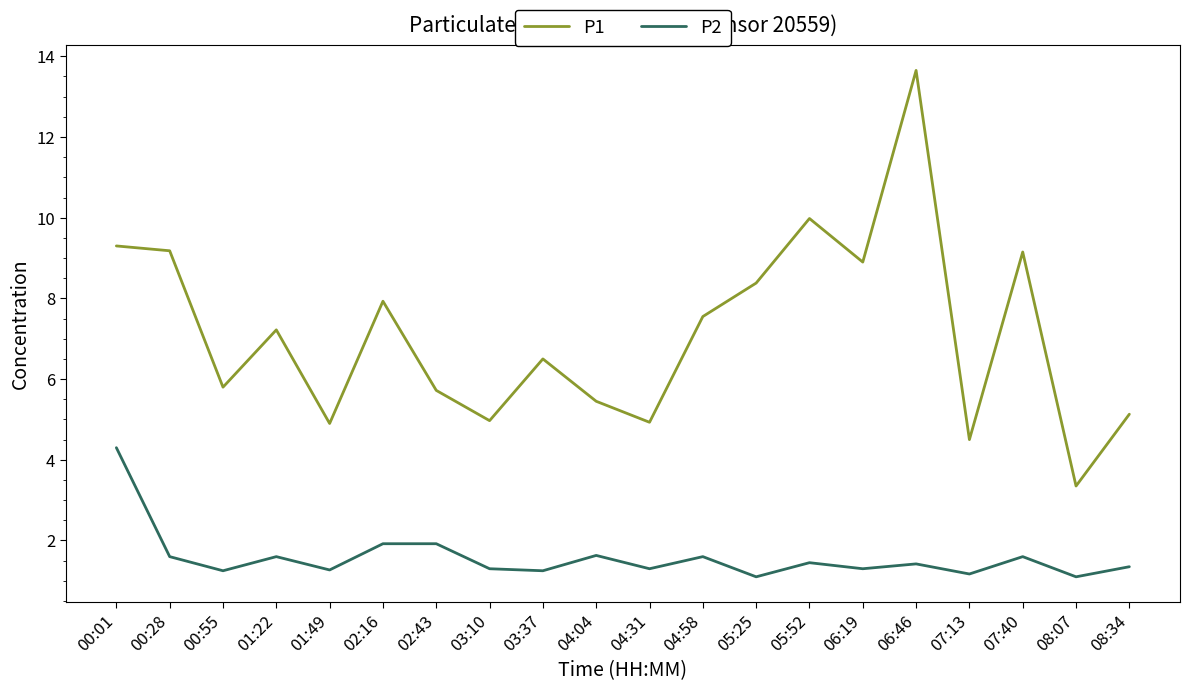

The value of P2 at 01:49 is 1.7. True or false?

False